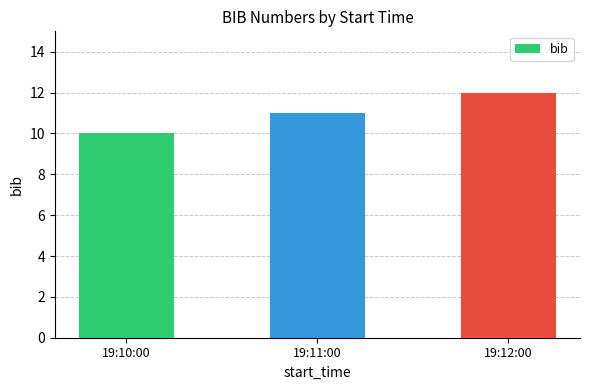

What is the minimum value shown in the chart?

10